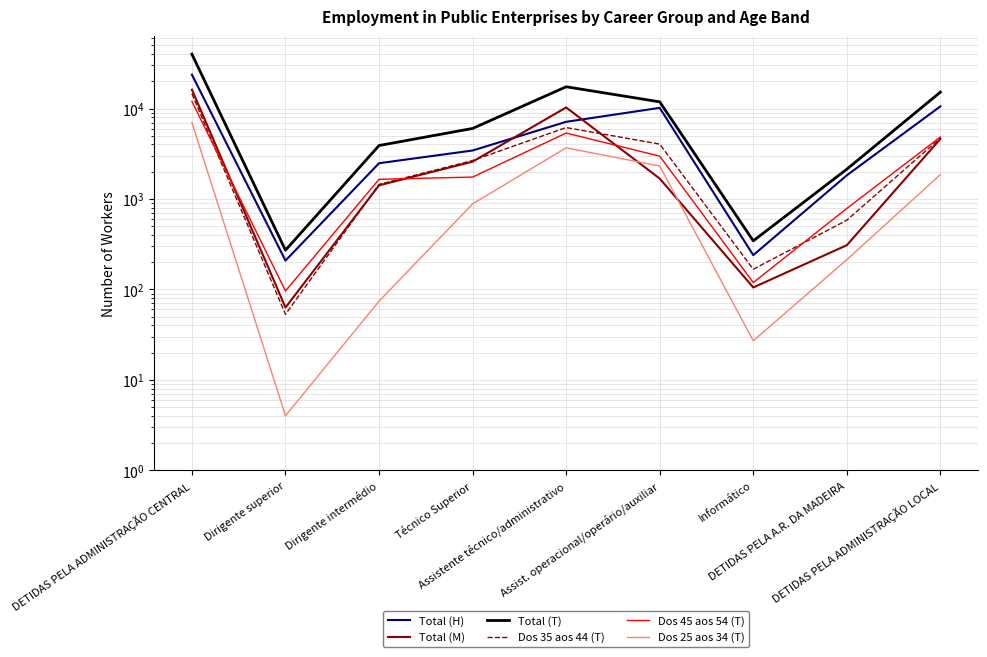

Rank the categories by Dos 25 aos 34 (T) value from lowest to highest.

Dirigente superior, Informático, Dirigente intermédio, DETIDAS PELA A.R. DA MADEIRA, Técnico Superior, DETIDAS PELA ADMINISTRAÇÃO LOCAL, Assist. operacional/operário/auxiliar, Assistente técnico/administrativo, DETIDAS PELA ADMINISTRAÇÃO CENTRAL